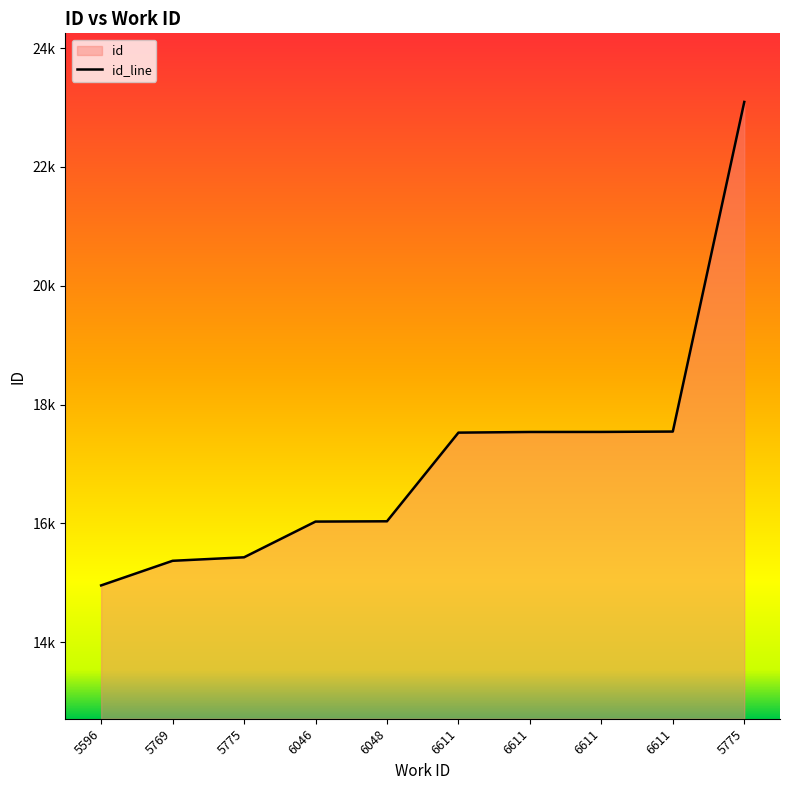

List the labels in order of value, smallest first.

5596, 5769, 5775, 6046, 6048, 6611, 6611, 6611, 6611, 5775